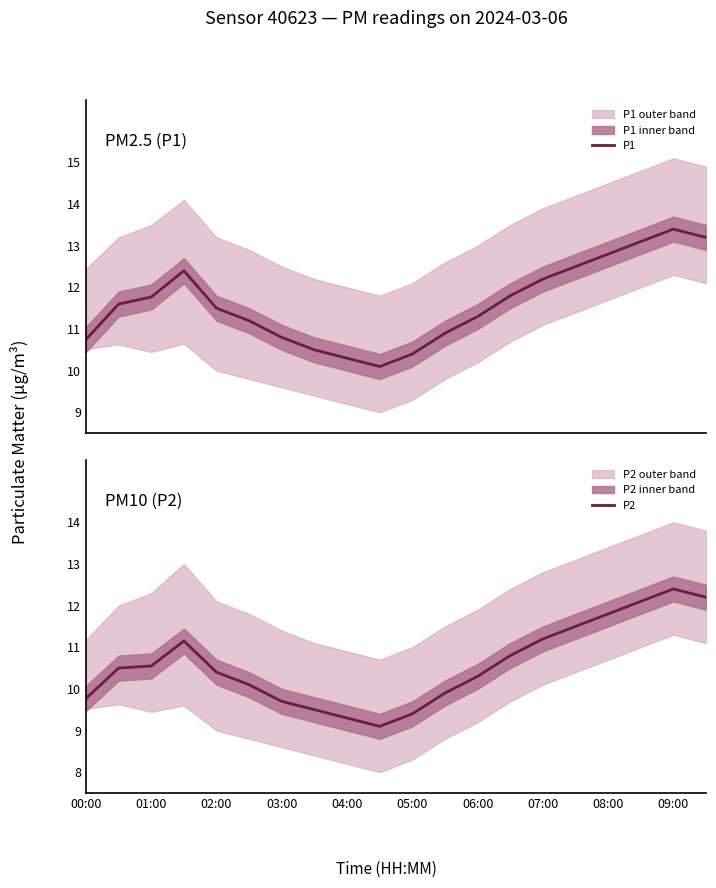

List the series in order of their peak value, lowest first.

P2, P1